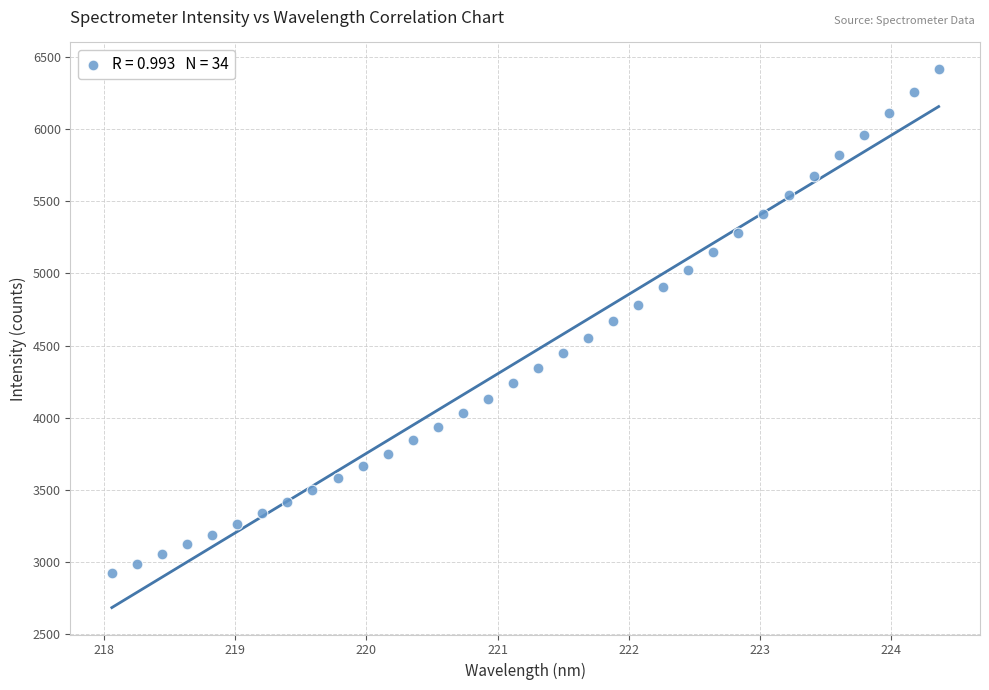

What is the range of Y values (max minus min)?

3497.7